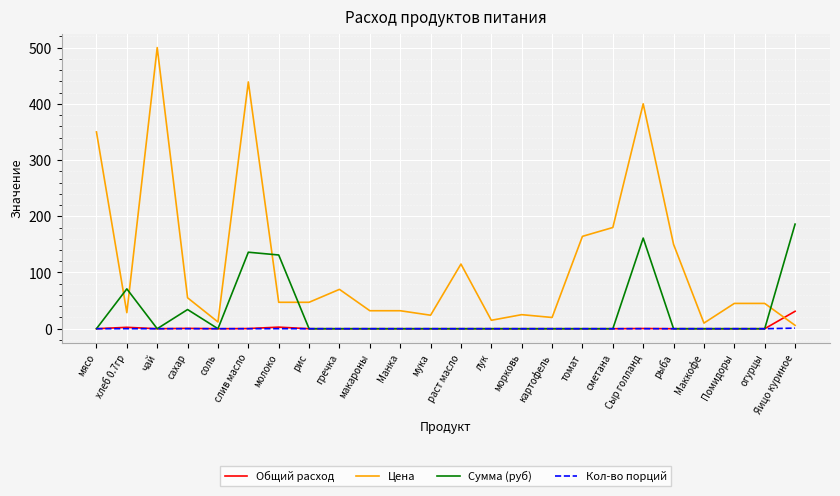

What is the greatest value displayed?

500.0